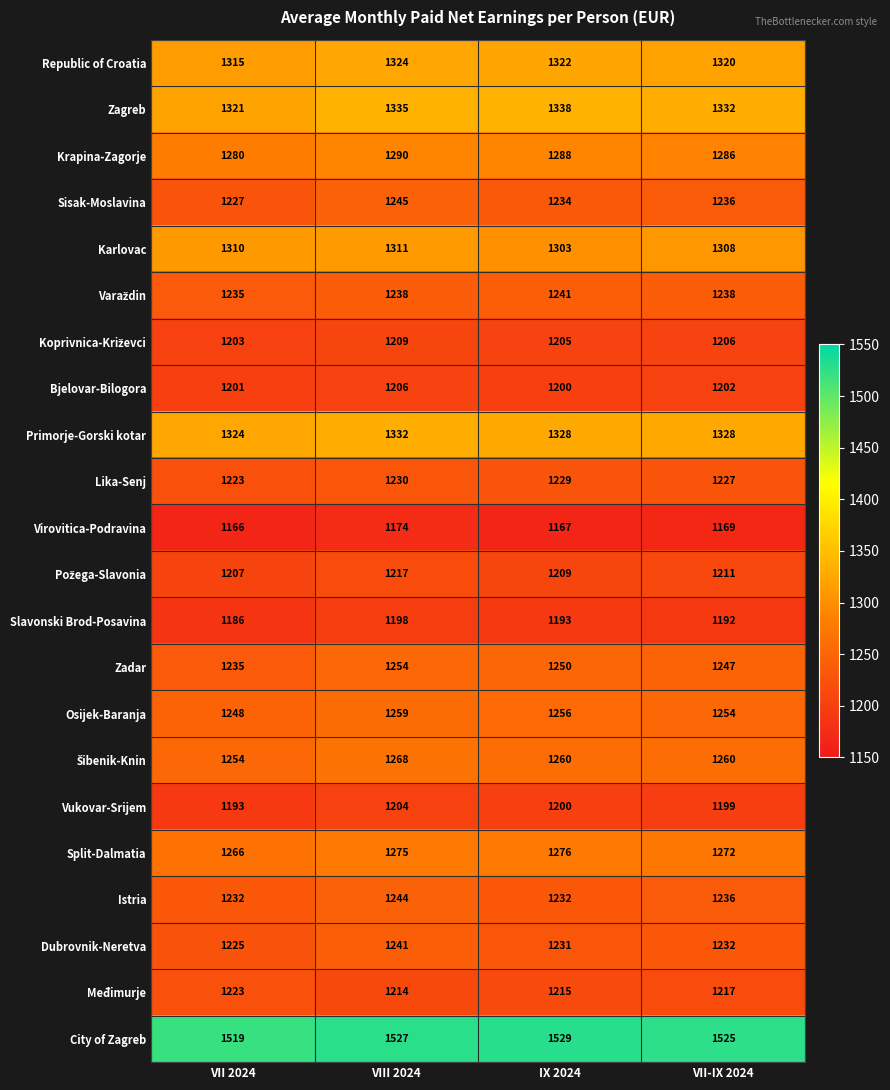

Which series has the widest spread of values?

Zadar